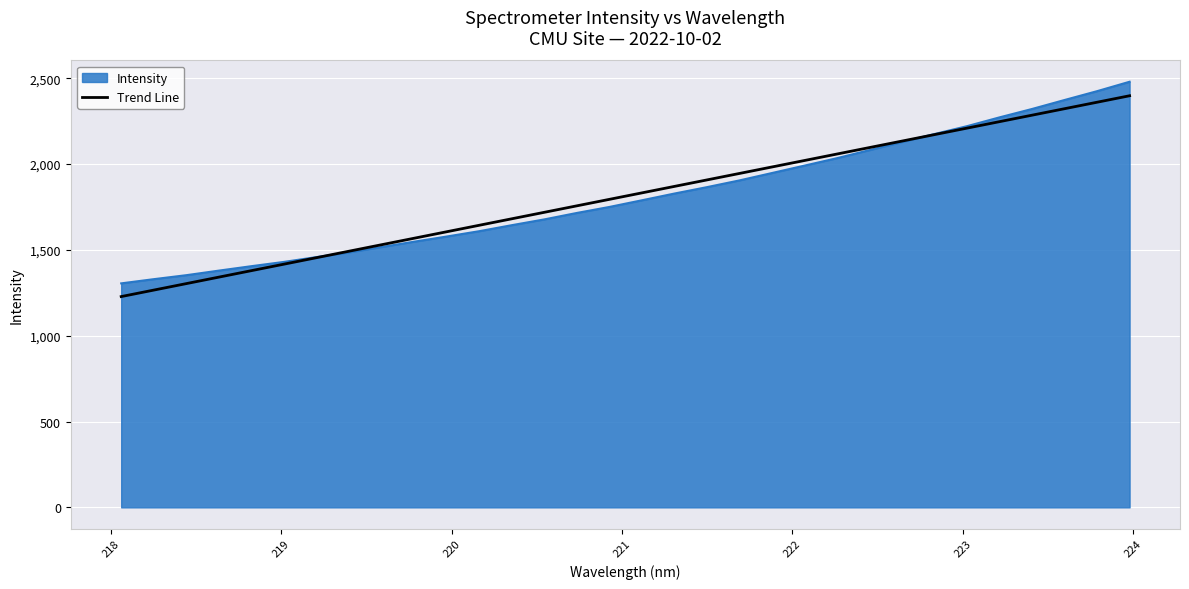

What is the greatest value displayed?

2479.1